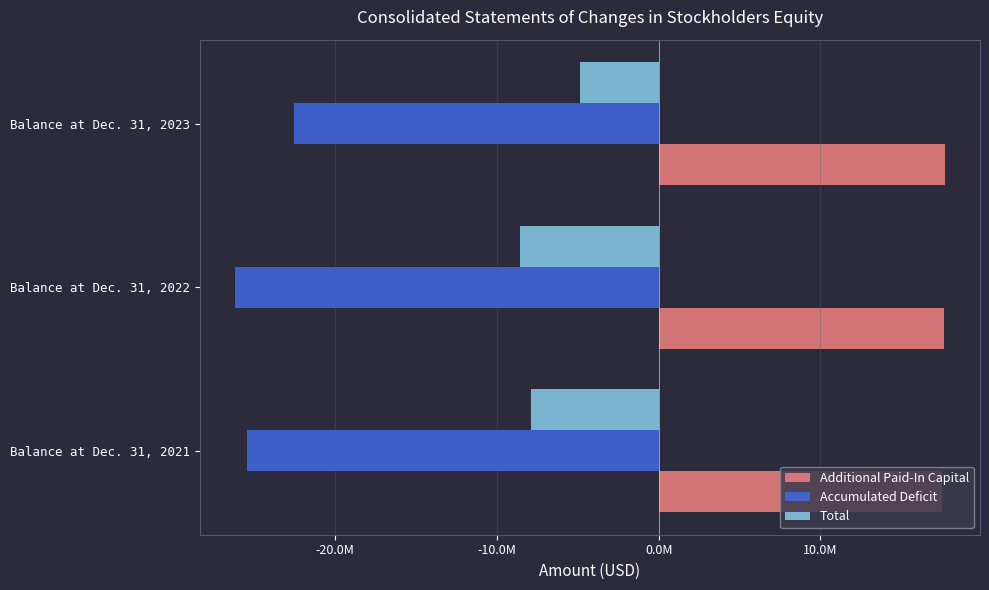

What is the greatest value displayed?

17674985